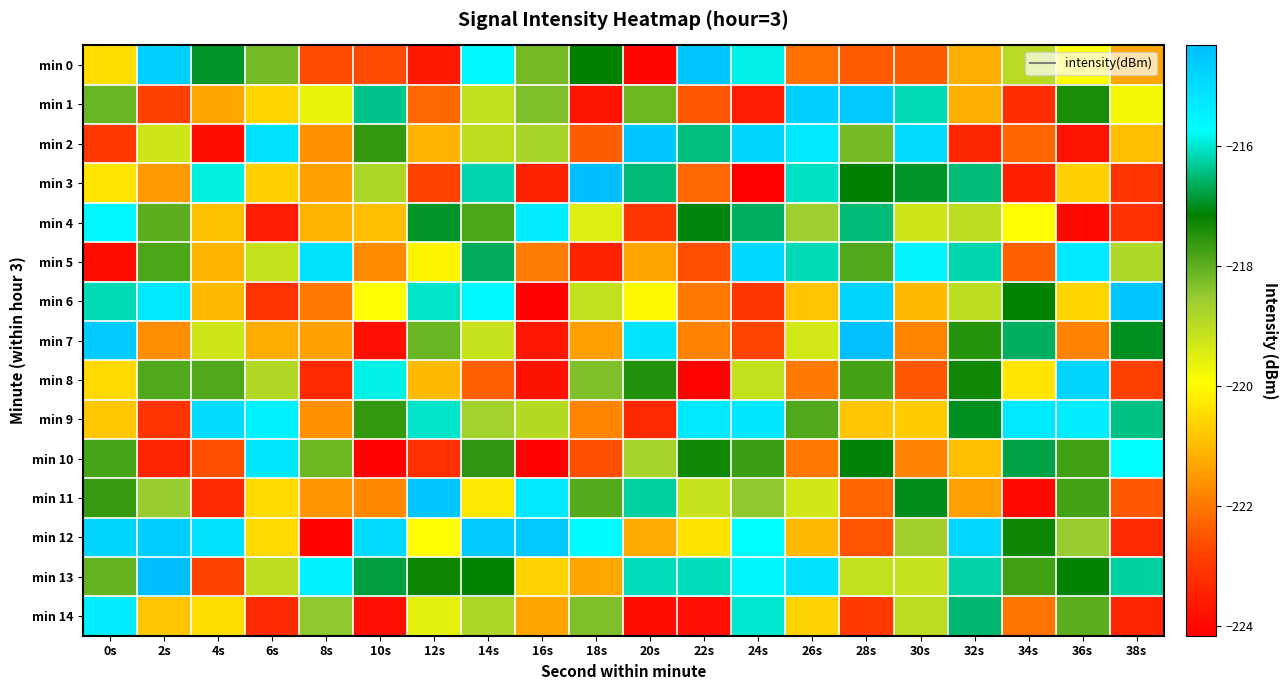

Reading right to left, list all the values displayed in this chart.

min 0: 38s=-221.3	36s=-219.9	34s=-219.0	32s=-221.2	30s=-222.4	28s=-222.4	26s=-222.1	24s=-215.9	22s=-214.5	20s=-224.0	18s=-217.1	16s=-218.2	14s=-215.6	12s=-223.6	10s=-222.7	8s=-222.7	6s=-218.2	4s=-216.9	2s=-214.7	0s=-220.5
min 1: 38s=-219.8	36s=-217.4	34s=-223.2	32s=-221.2	30s=-216.1	28s=-214.6	26s=-214.7	24s=-223.6	22s=-222.5	20s=-218.1	18s=-223.8	16s=-218.3	14s=-219.1	12s=-222.2	10s=-216.4	8s=-219.7	6s=-220.6	4s=-221.3	2s=-222.8	0s=-218.1
min 2: 38s=-221.0	36s=-223.8	34s=-222.3	32s=-223.3	30s=-215.0	28s=-218.2	26s=-215.3	24s=-214.8	22s=-216.5	20s=-214.5	18s=-222.4	16s=-218.7	14s=-219.0	12s=-221.1	10s=-217.6	8s=-221.6	6s=-215.1	4s=-223.9	2s=-219.3	0s=-223.0
min 3: 38s=-223.1	36s=-220.6	34s=-223.5	32s=-216.5	30s=-216.9	28s=-217.1	26s=-216.1	24s=-224.2	22s=-222.2	20s=-216.5	18s=-214.3	16s=-223.5	14s=-216.2	12s=-222.8	10s=-218.8	8s=-221.4	6s=-220.6	4s=-215.9	2s=-221.5	0s=-220.3
min 4: 38s=-223.1	36s=-224.0	34s=-219.9	32s=-219.0	30s=-219.3	28s=-216.5	26s=-218.6	24s=-216.6	22s=-217.1	20s=-223.0	18s=-219.5	16s=-215.3	14s=-217.8	12s=-216.9	10s=-221.0	8s=-221.1	6s=-223.6	4s=-220.9	2s=-218.0	0s=-215.6
min 5: 38s=-218.8	36s=-215.3	34s=-222.4	32s=-216.2	30s=-215.5	28s=-217.9	26s=-216.1	24s=-214.9	22s=-222.6	20s=-221.3	18s=-223.4	16s=-221.9	14s=-216.7	12s=-220.1	10s=-221.7	8s=-215.1	6s=-219.1	4s=-221.1	2s=-217.9	0s=-223.9
min 6: 38s=-214.5	36s=-220.6	34s=-217.2	32s=-219.0	30s=-221.0	28s=-214.8	26s=-220.8	24s=-223.0	22s=-222.0	20s=-220.0	18s=-219.1	16s=-224.1	14s=-215.6	12s=-216.0	10s=-219.9	8s=-221.9	6s=-223.1	4s=-221.0	2s=-215.3	0s=-216.1
min 7: 38s=-216.9	36s=-221.8	34s=-216.6	32s=-217.5	30s=-221.8	28s=-214.4	26s=-219.3	24s=-222.8	22s=-221.8	20s=-215.1	18s=-221.4	16s=-223.7	14s=-219.2	12s=-218.1	10s=-223.8	8s=-221.4	6s=-221.2	4s=-219.2	2s=-221.7	0s=-214.6
min 8: 38s=-222.8	36s=-214.8	34s=-220.3	32s=-217.3	30s=-222.5	28s=-217.8	26s=-222.0	24s=-219.1	22s=-224.1	20s=-217.4	18s=-218.3	16s=-223.8	14s=-222.4	12s=-221.0	10s=-215.9	8s=-223.3	6s=-218.9	4s=-217.9	2s=-217.9	0s=-220.5
min 9: 38s=-216.4	36s=-215.3	34s=-215.2	32s=-217.0	30s=-220.7	28s=-220.8	26s=-217.9	24s=-215.2	22s=-215.2	20s=-223.3	18s=-221.8	16s=-218.9	14s=-218.7	12s=-216.0	10s=-217.6	8s=-221.6	6s=-215.4	4s=-215.0	2s=-223.1	0s=-220.8
min 10: 38s=-215.7	36s=-217.7	34s=-216.8	32s=-221.0	30s=-221.8	28s=-217.1	26s=-222.0	24s=-217.7	22s=-217.3	20s=-218.7	18s=-222.6	16s=-224.2	14s=-217.6	12s=-223.2	10s=-224.1	8s=-218.2	6s=-215.2	4s=-222.6	2s=-223.4	0s=-217.8
min 11: 38s=-222.4	36s=-217.8	34s=-224.0	32s=-221.4	30s=-217.0	28s=-222.3	26s=-219.3	24s=-218.4	22s=-219.2	20s=-216.3	18s=-217.9	16s=-215.3	14s=-220.3	12s=-214.5	10s=-221.8	8s=-221.6	6s=-220.5	4s=-223.3	2s=-218.5	0s=-217.6
min 12: 38s=-223.2	36s=-218.5	34s=-217.3	32s=-214.9	30s=-218.6	28s=-222.5	26s=-221.0	24s=-215.7	22s=-220.4	20s=-221.3	18s=-215.7	16s=-214.6	14s=-214.5	12s=-219.9	10s=-214.9	8s=-224.1	6s=-220.5	4s=-215.1	2s=-214.7	0s=-214.8
min 13: 38s=-216.3	36s=-217.2	34s=-217.7	32s=-216.2	30s=-219.2	28s=-219.1	26s=-215.1	24s=-215.5	22s=-216.1	20s=-216.1	18s=-221.3	16s=-220.6	14s=-217.2	12s=-217.2	10s=-216.8	8s=-215.4	6s=-219.0	4s=-222.8	2s=-214.3	0s=-218.1
min 14: 38s=-223.4	36s=-218.0	34s=-222.1	32s=-216.5	30s=-219.0	28s=-222.9	26s=-220.6	24s=-216.0	22s=-223.8	20s=-223.9	18s=-218.3	16s=-221.4	14s=-218.8	12s=-219.6	10s=-223.9	8s=-218.4	6s=-223.3	4s=-220.5	2s=-220.8	0s=-215.3